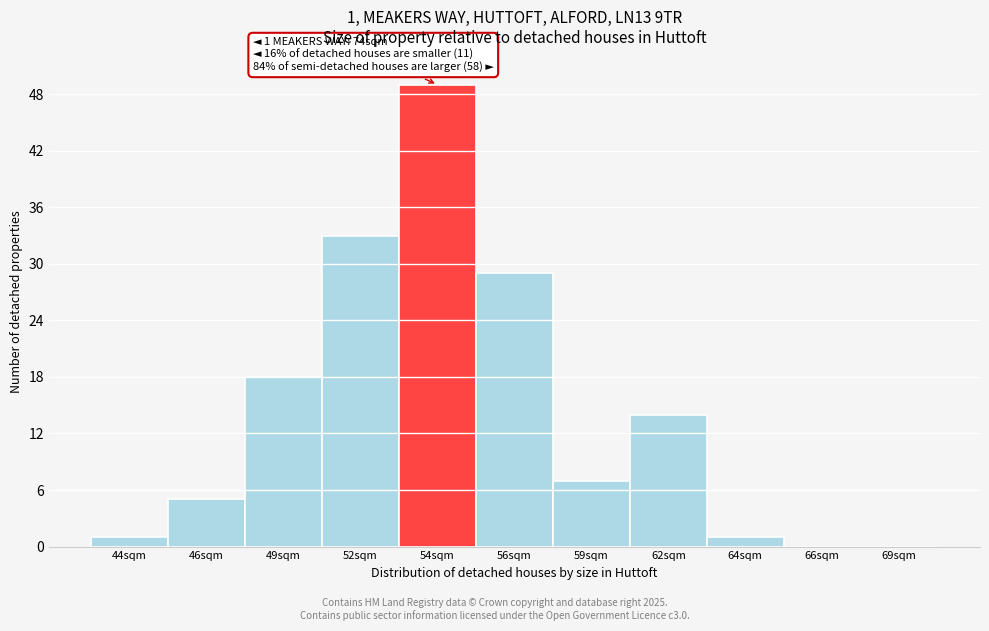

Reading left to right, extract all data points from this chart.

44sqm=1	46sqm=5	49sqm=18	52sqm=33	54sqm=49	56sqm=29	59sqm=7	62sqm=14	64sqm=1	66sqm=0	69sqm=0